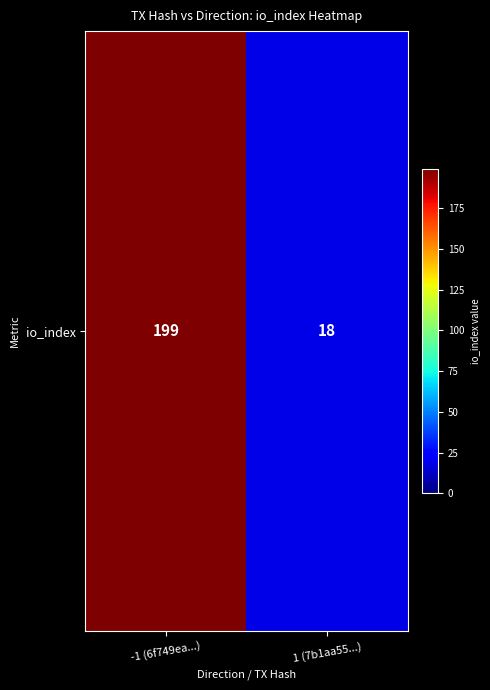

How many categories are shown in the chart?

2